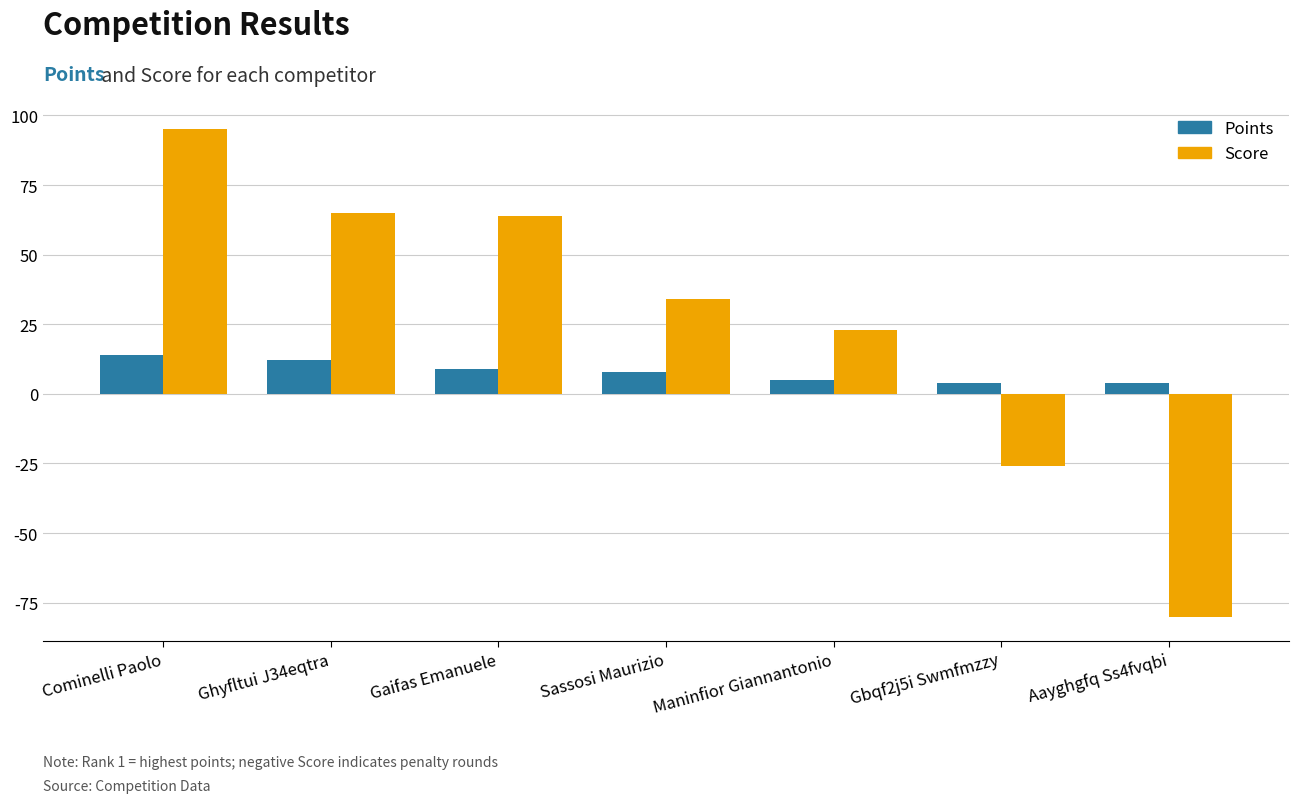

Which series changed the most between Gaifas Emanuele and Maninfior Giannantonio?

Score